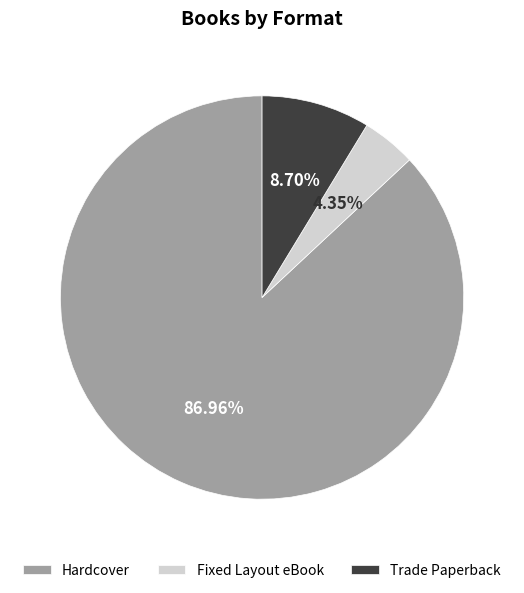

What percentage is the Fixed Layout eBook slice, to the nearest percent?

4%